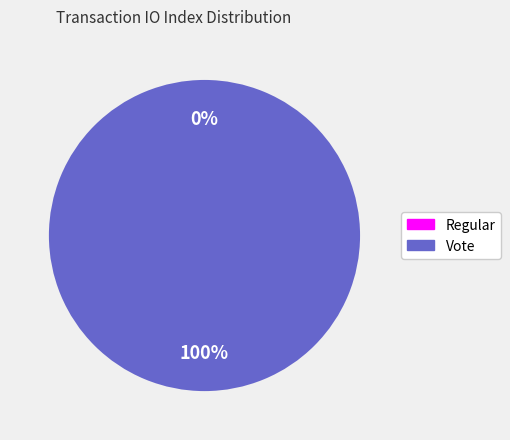

What percentage do Regular and Vote together represent?

100.0%